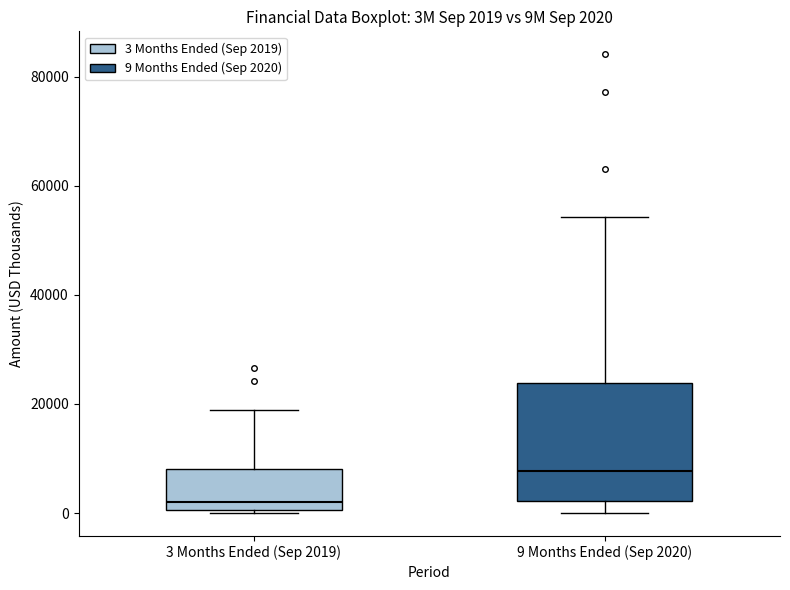

Which box is the tallest, from its lower edge to its upper edge?

9 Months Ended (Sep 2020)